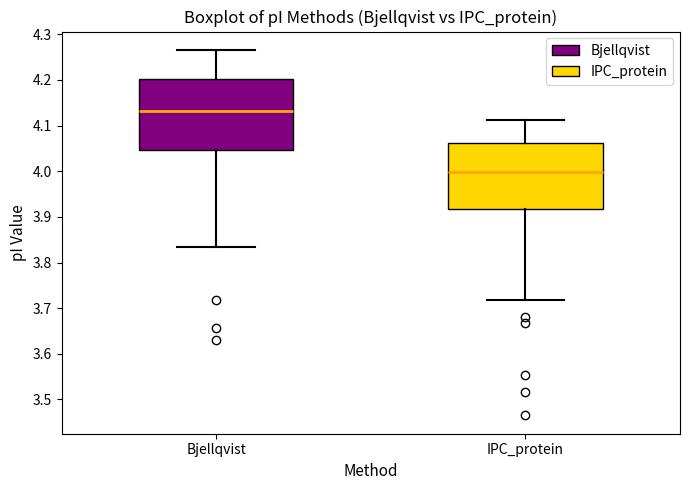

Where does the median line of the box for Bjellqvist sit on the y-axis? The values are not printed on the chart, so give them approximately, as read against the axis.

4.13